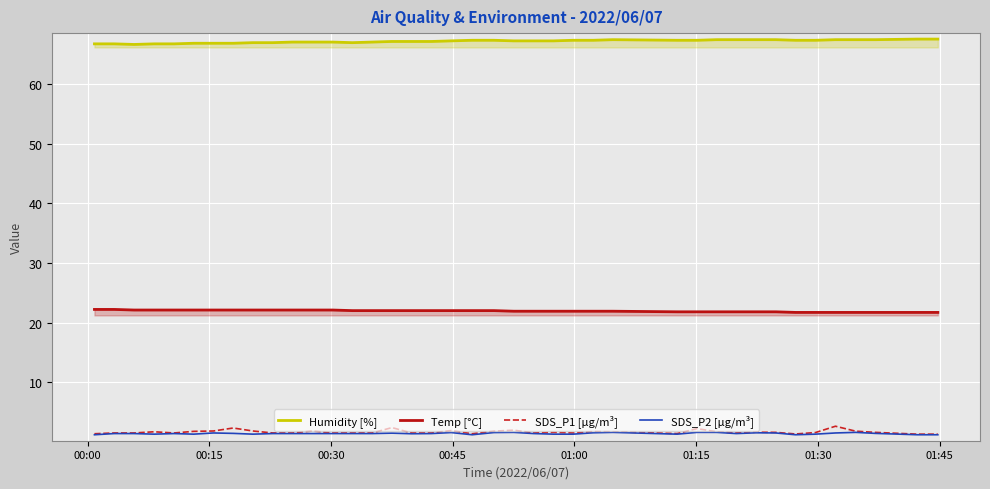

How many interior local valleys does the SDS_P2 [µg/m³] series have?

8